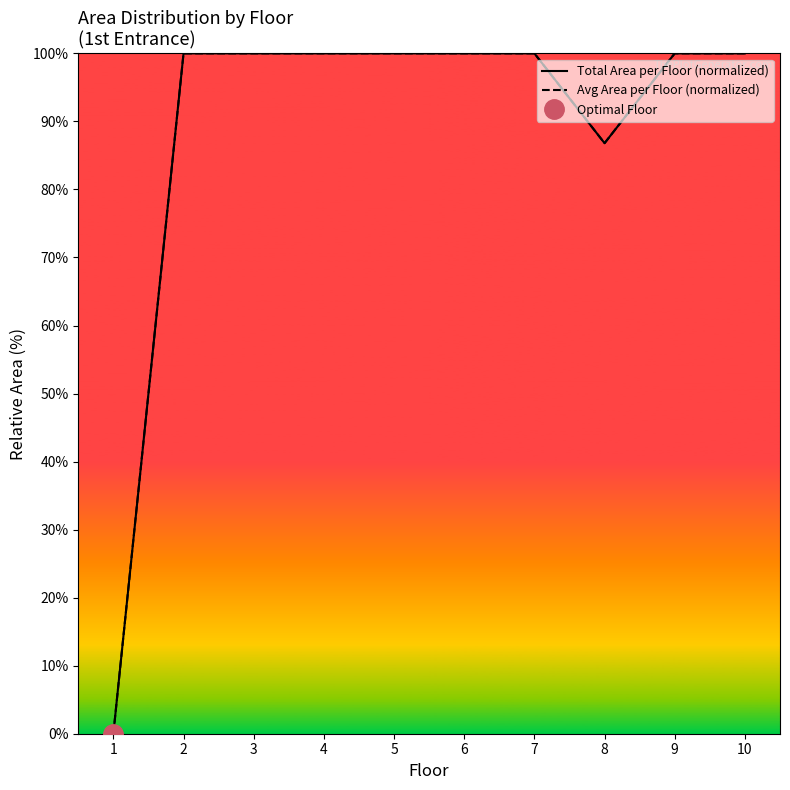

Reading left to right, list all the values displayed in this chart.

Total Area per Floor (normalized): 1=0.0	2=100.0	3=100.0	4=100.0	5=100.0	6=100.0	7=100.0	8=86.8	9=100.0	10=100.0
Avg Area per Floor (normalized): 1=0.0	2=100.0	3=100.0	4=100.0	5=100.0	6=100.0	7=100.0	8=86.8	9=100.0	10=100.0